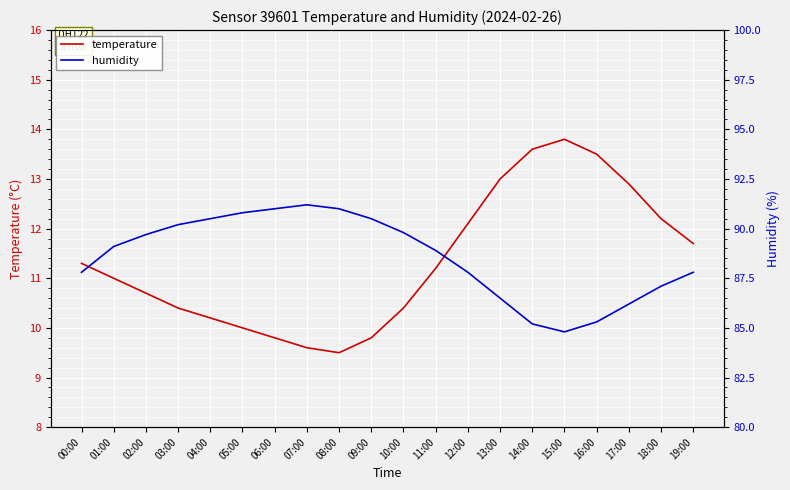

At which category is the sum across all series the highest?

05:00